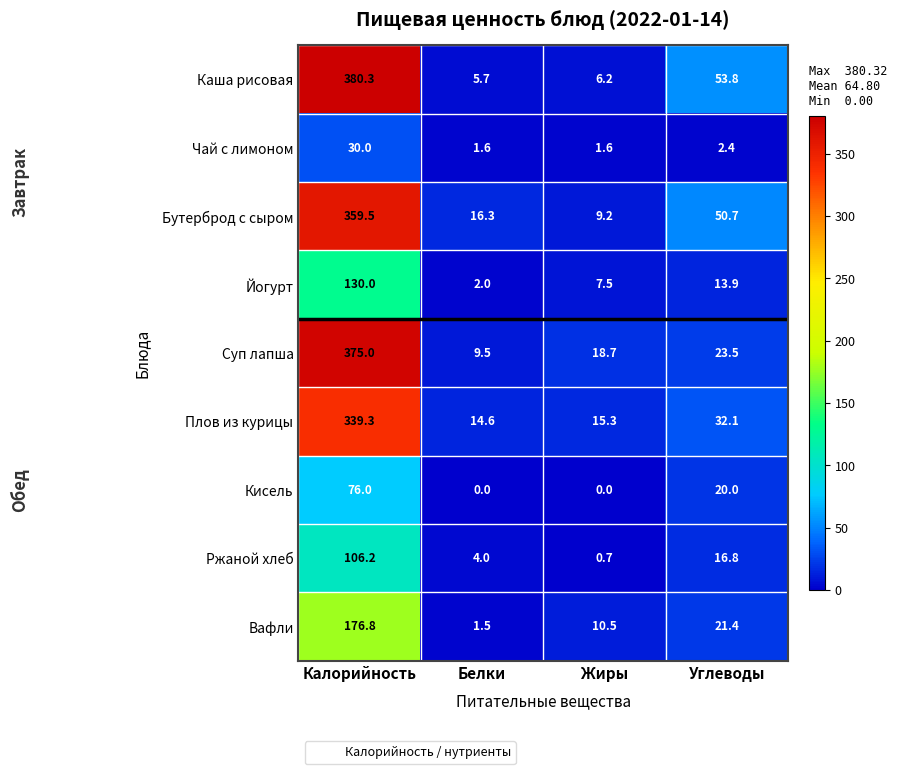

True or false: Чай с лимоном has a value of 1.6 at Жиры.

True